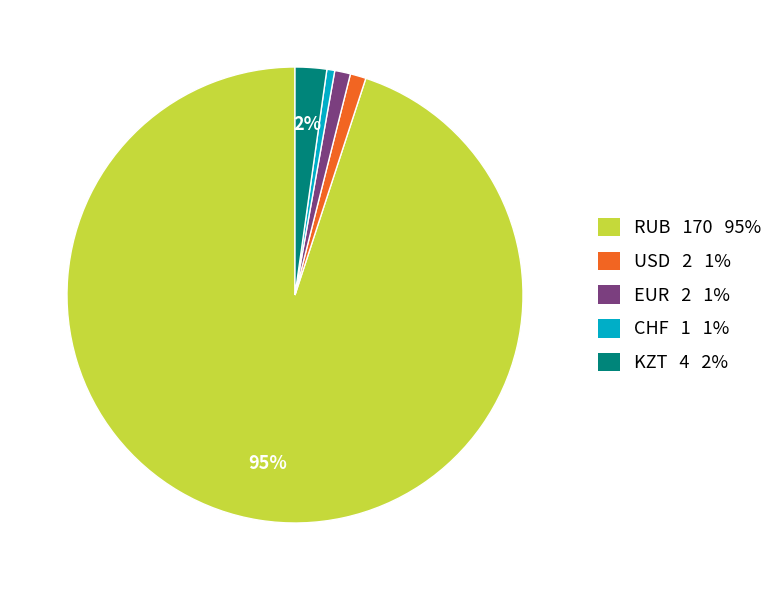

What percentage is the USD slice, to the nearest percent?

1%